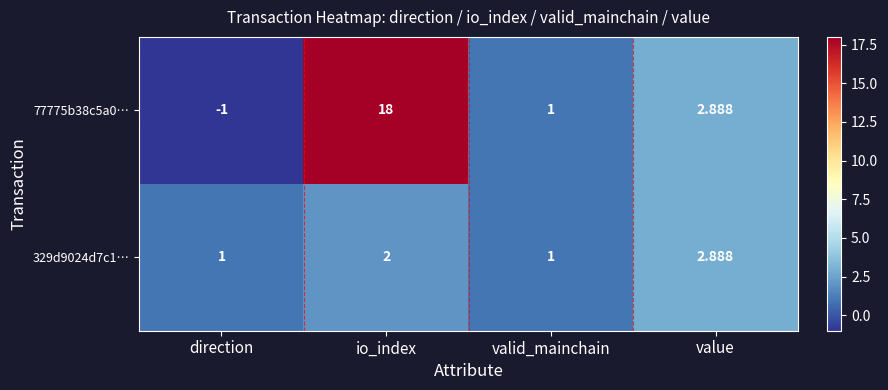

Rank the categories by 77775b38c5a0… value from lowest to highest.

direction, valid_mainchain, value, io_index